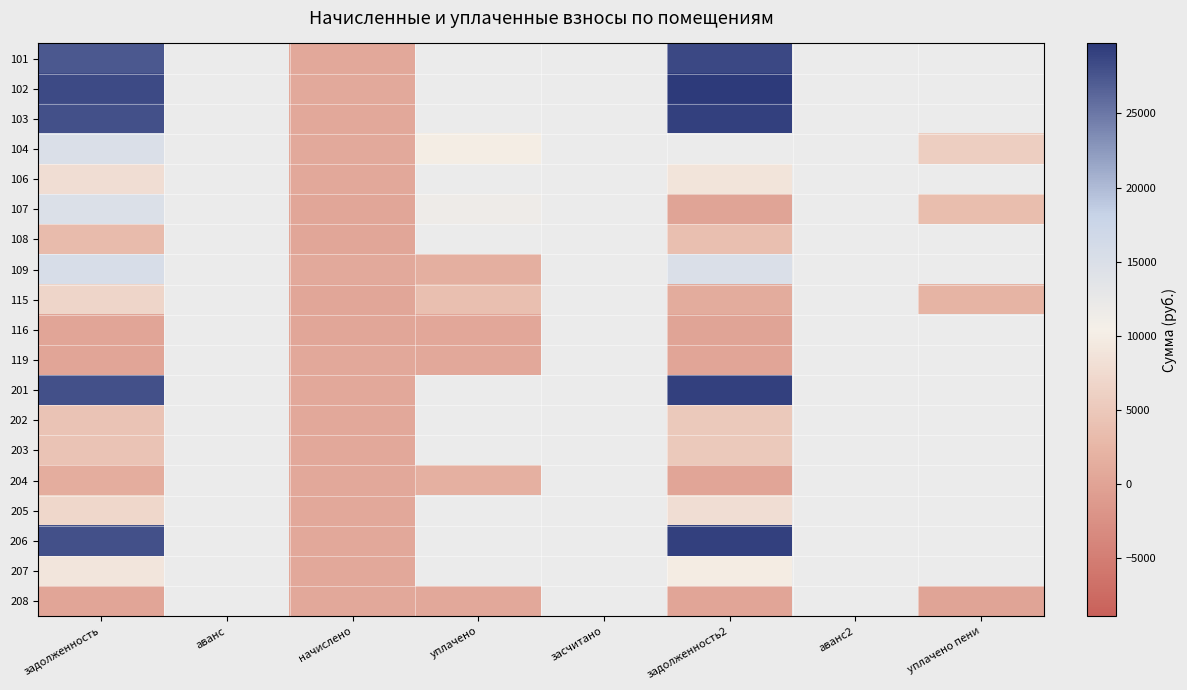

Is it true that 107 equals 20897.7 at задолженность?

False